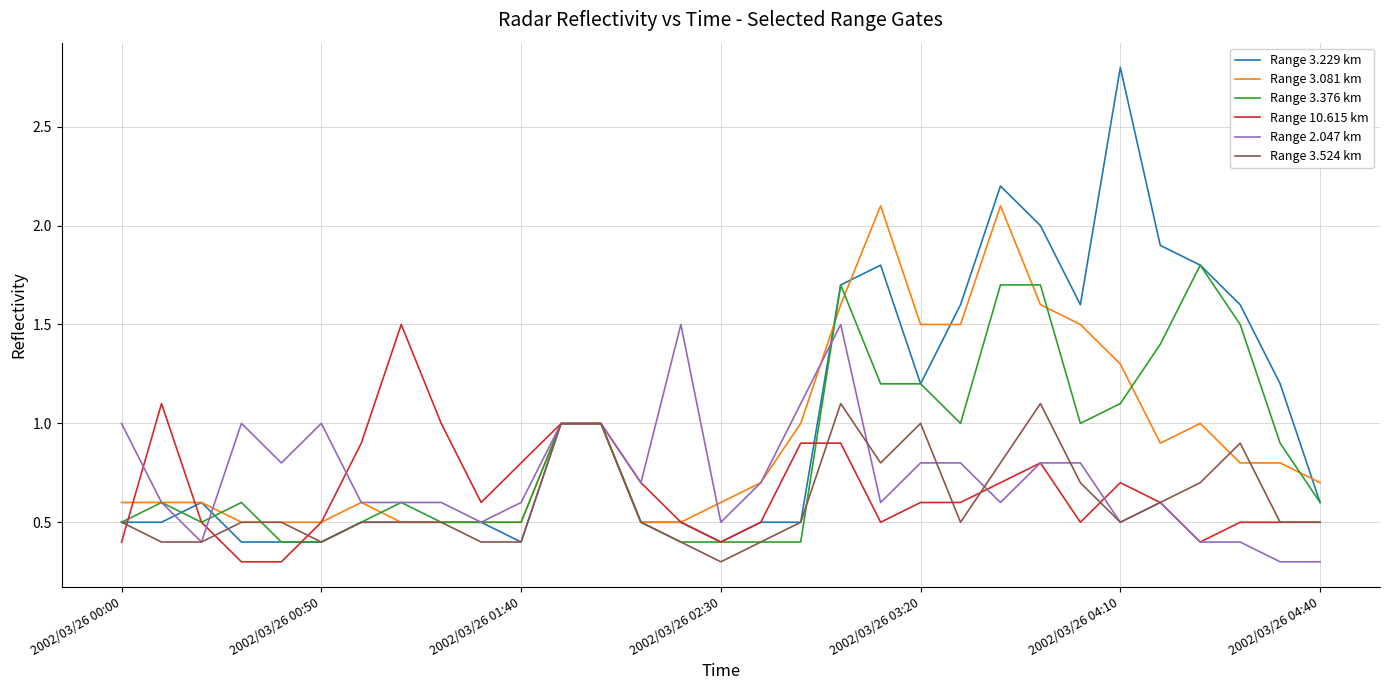

Reading left to right, extract all data points from this chart.

Range 3.229 km: 0.5	0.5	0.6	0.4	0.4	0.4	0.5	0.5	0.5	0.5	0.4	1.0	1.0	0.5	0.5	0.4	0.5	0.5	1.7	1.8	1.2	1.6	2.2	2.0	1.6	2.8	1.9	1.8	1.6	1.2	0.6
Range 3.081 km: 0.6	0.6	0.6	0.5	0.5	0.5	0.6	0.5	0.5	0.5	0.5	1.0	1.0	0.5	0.5	0.6	0.7	1.0	1.6	2.1	1.5	1.5	2.1	1.6	1.5	1.3	0.9	1.0	0.8	0.8	0.7
Range 3.376 km: 0.5	0.6	0.5	0.6	0.4	0.4	0.5	0.6	0.5	0.5	0.5	1.0	1.0	0.5	0.4	0.4	0.4	0.4	1.7	1.2	1.2	1.0	1.7	1.7	1.0	1.1	1.4	1.8	1.5	0.9	0.6
Range 10.615 km: 0.4	1.1	0.5	0.3	0.3	0.5	0.9	1.5	1.0	0.6	0.8	1.0	1.0	0.7	0.5	0.4	0.5	0.9	0.9	0.5	0.6	0.6	0.7	0.8	0.5	0.7	0.6	0.4	0.5	0.5	0.5
Range 2.047 km: 1.0	0.6	0.4	1.0	0.8	1.0	0.6	0.6	0.6	0.5	0.6	1.0	1.0	0.7	1.5	0.5	0.7	1.1	1.5	0.6	0.8	0.8	0.6	0.8	0.8	0.5	0.6	0.4	0.4	0.3	0.3
Range 3.524 km: 0.5	0.4	0.4	0.5	0.5	0.4	0.5	0.5	0.5	0.4	0.4	1.0	1.0	0.5	0.4	0.3	0.4	0.5	1.1	0.8	1.0	0.5	0.8	1.1	0.7	0.5	0.6	0.7	0.9	0.5	0.5